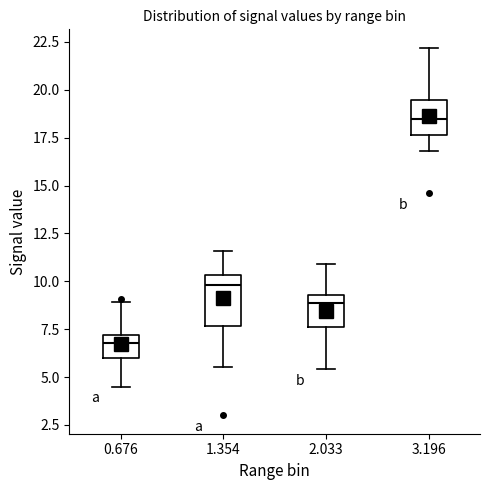

Where does the upper whisker of the box at x = 2.033 end on the y-axis? The values are not printed on the chart, so give them approximately, as read against the axis.

11.0